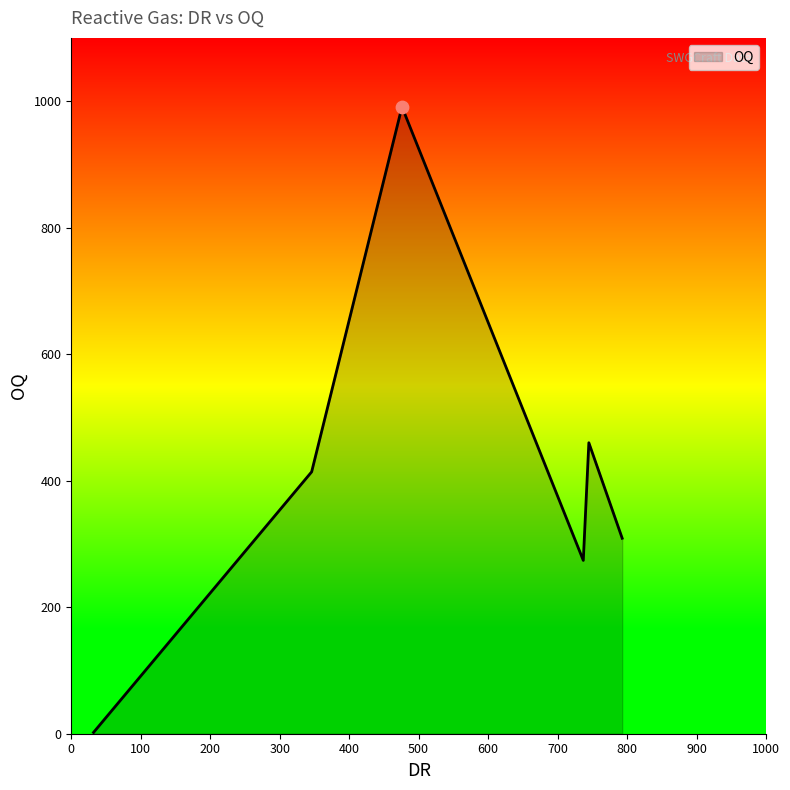

What is the greatest value displayed?

991